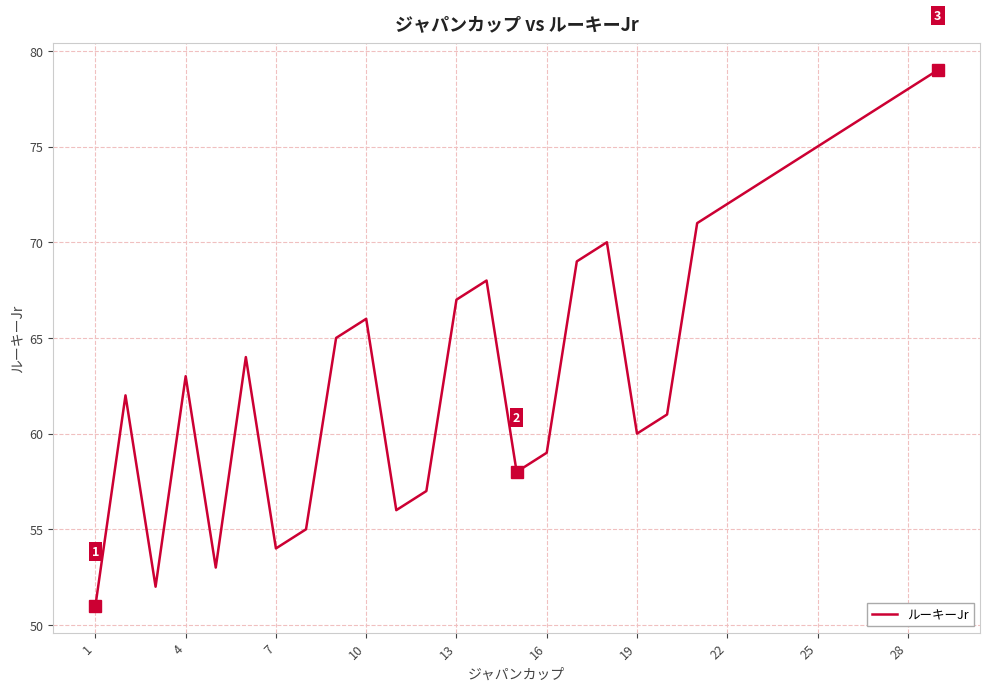

Reading left to right, extract all data points from this chart.

51	62	52	63	53	64	54	55	65	66	56	57	67	68	58	59	69	70	60	61	71	72	73	74	75	76	77	78	79